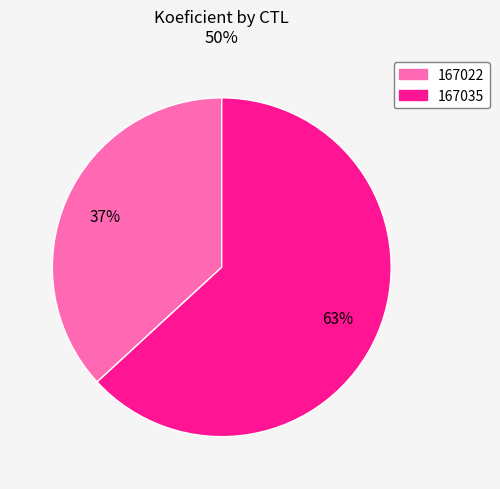

How many segments does this pie chart have?

2